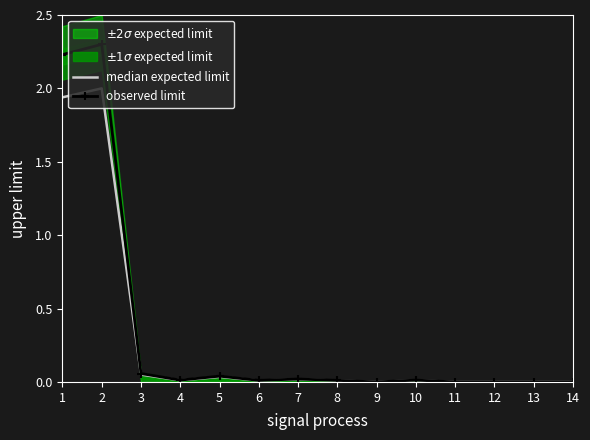

Which category has the lowest value in the median expected limit series?

9